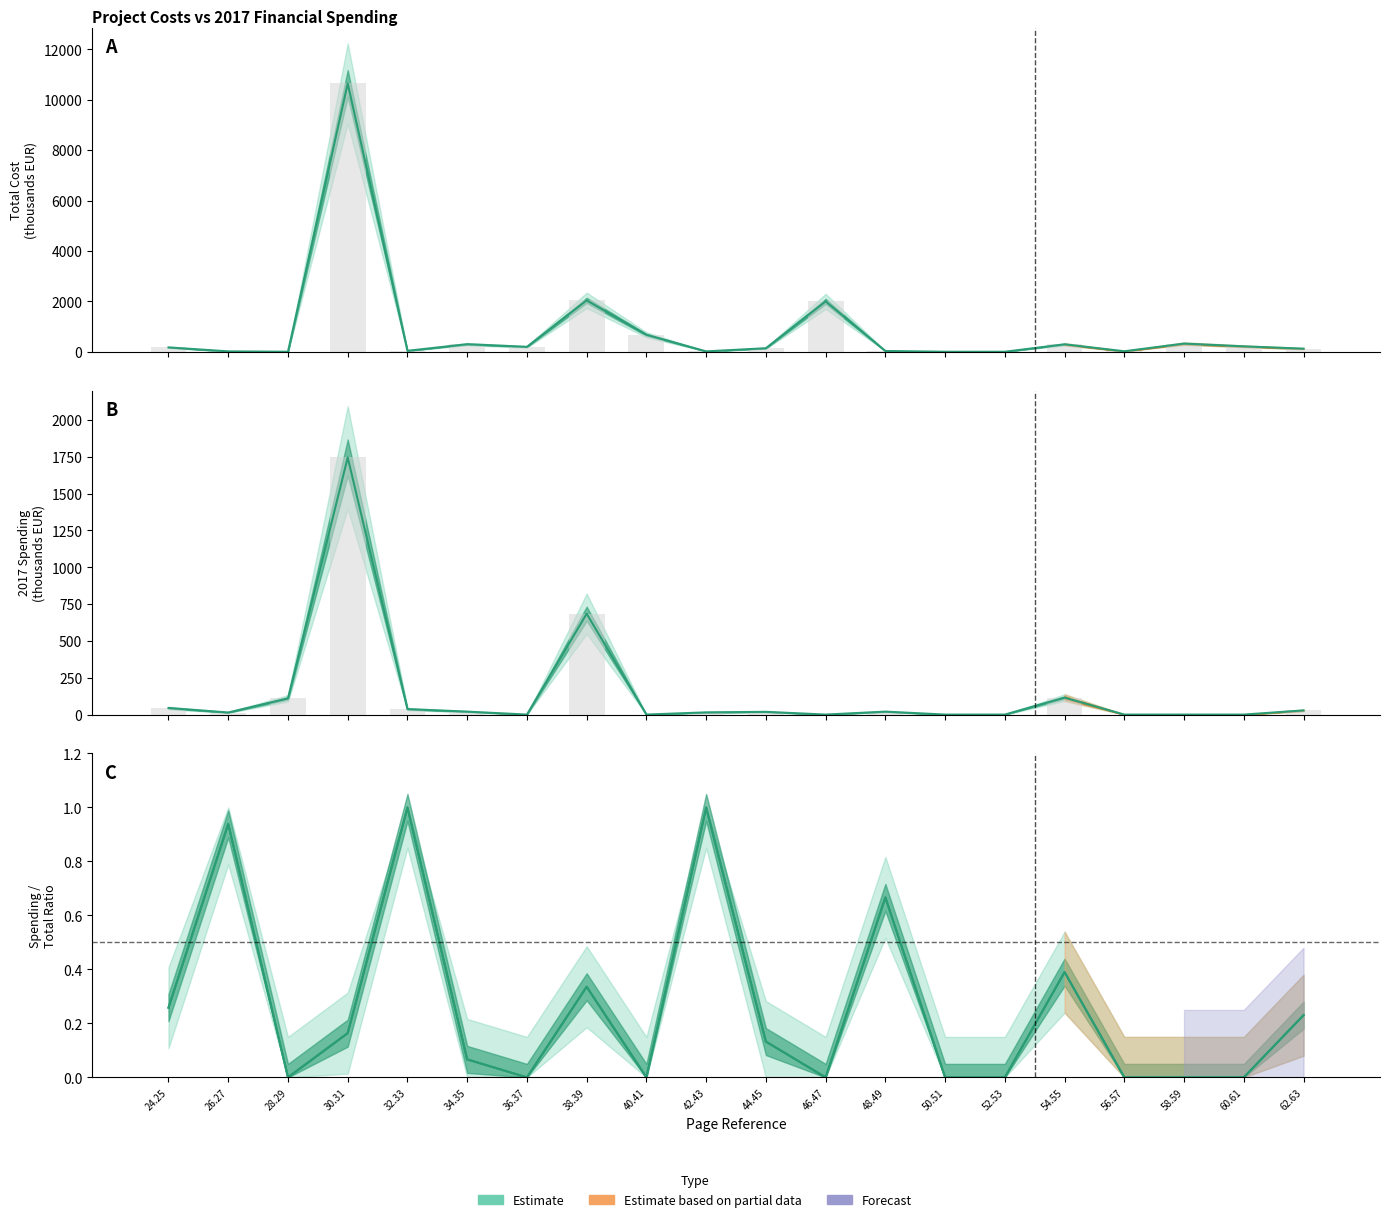

Which label corresponds to the largest value in the chart?

30.31